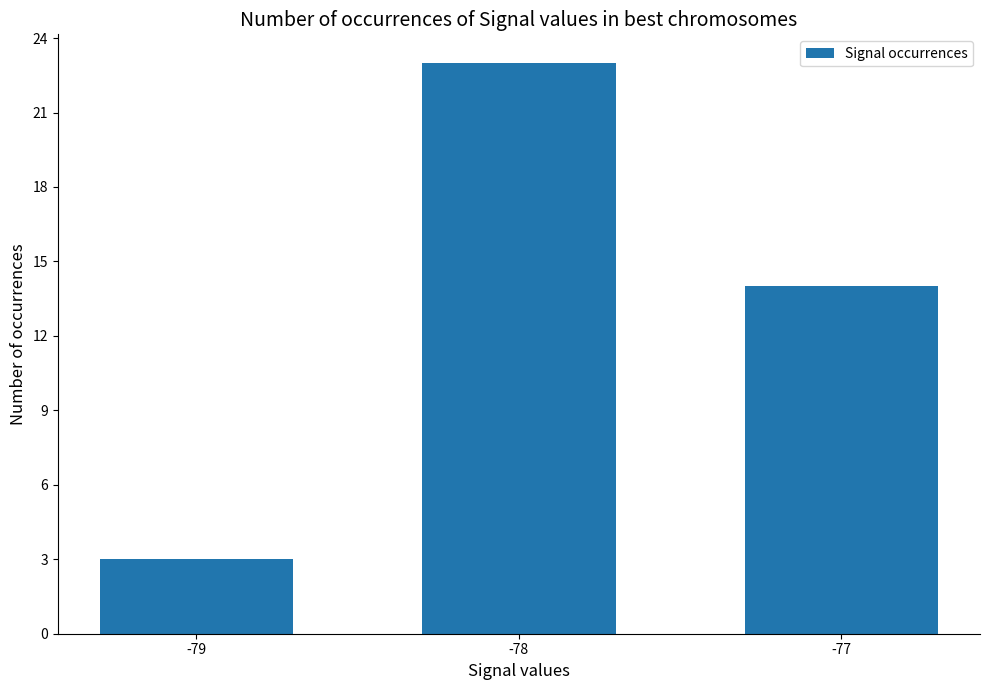

How many data points are less than 14?

1